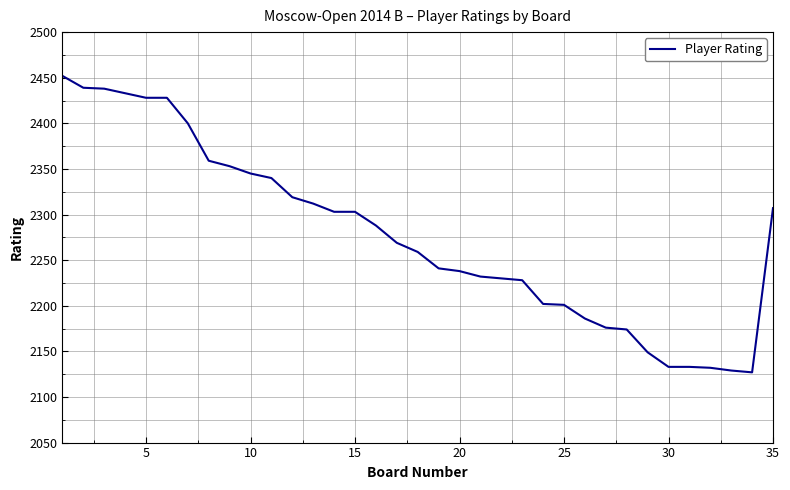

What is the smallest value displayed?

2127